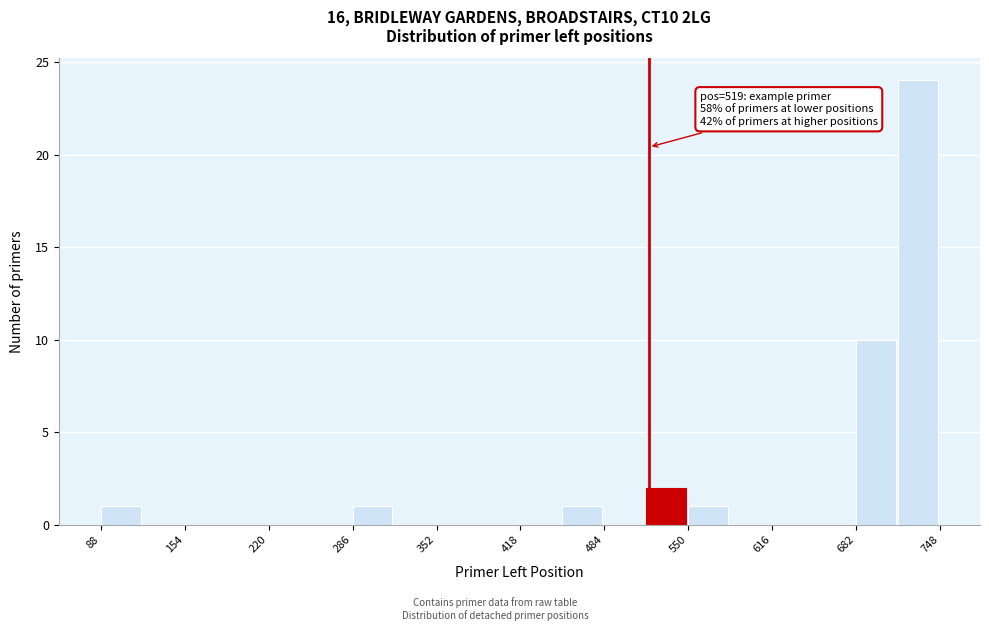

Read against the x-axis, roughly where is the centre of the tallest bar?

730